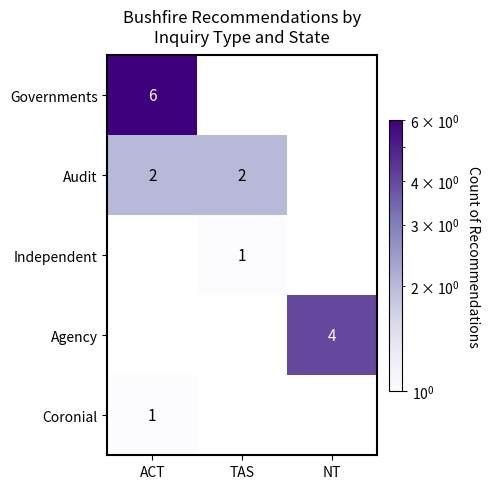

What is the total value across all series at TAS?

3